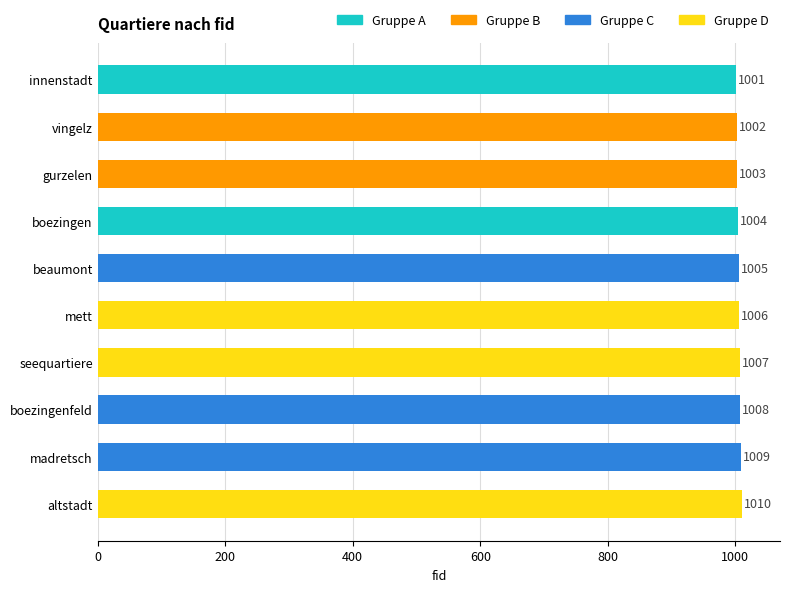

Rank the categories by value from highest to lowest.

altstadt, madretsch, boezingenfeld, seequartiere, mett, beaumont, boezingen, gurzelen, vingelz, innenstadt